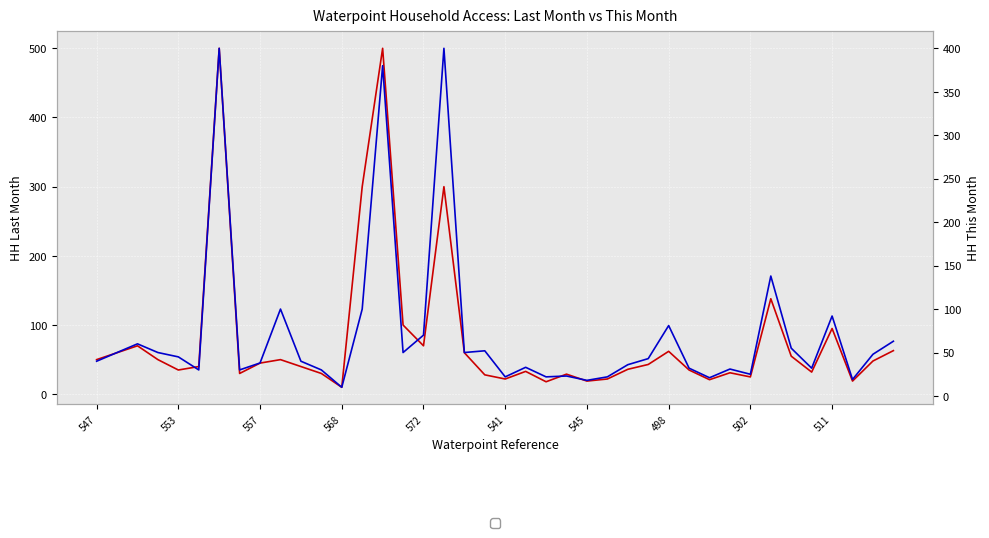

What is the average value of the HH This Month series?

72